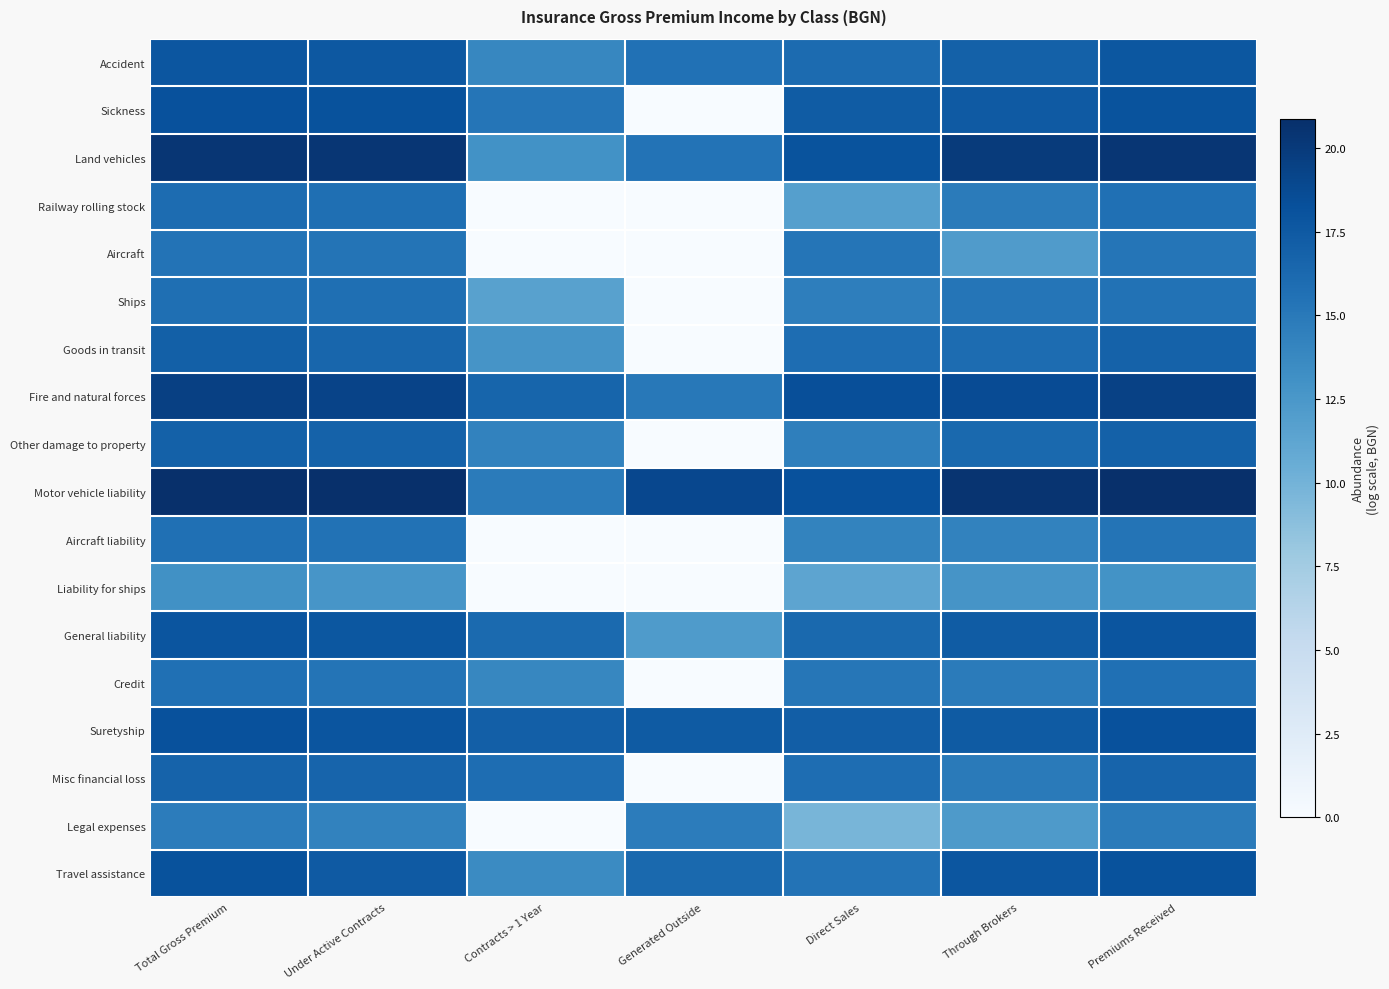

Between Generated Outside and Direct Sales, which is larger?

Direct Sales